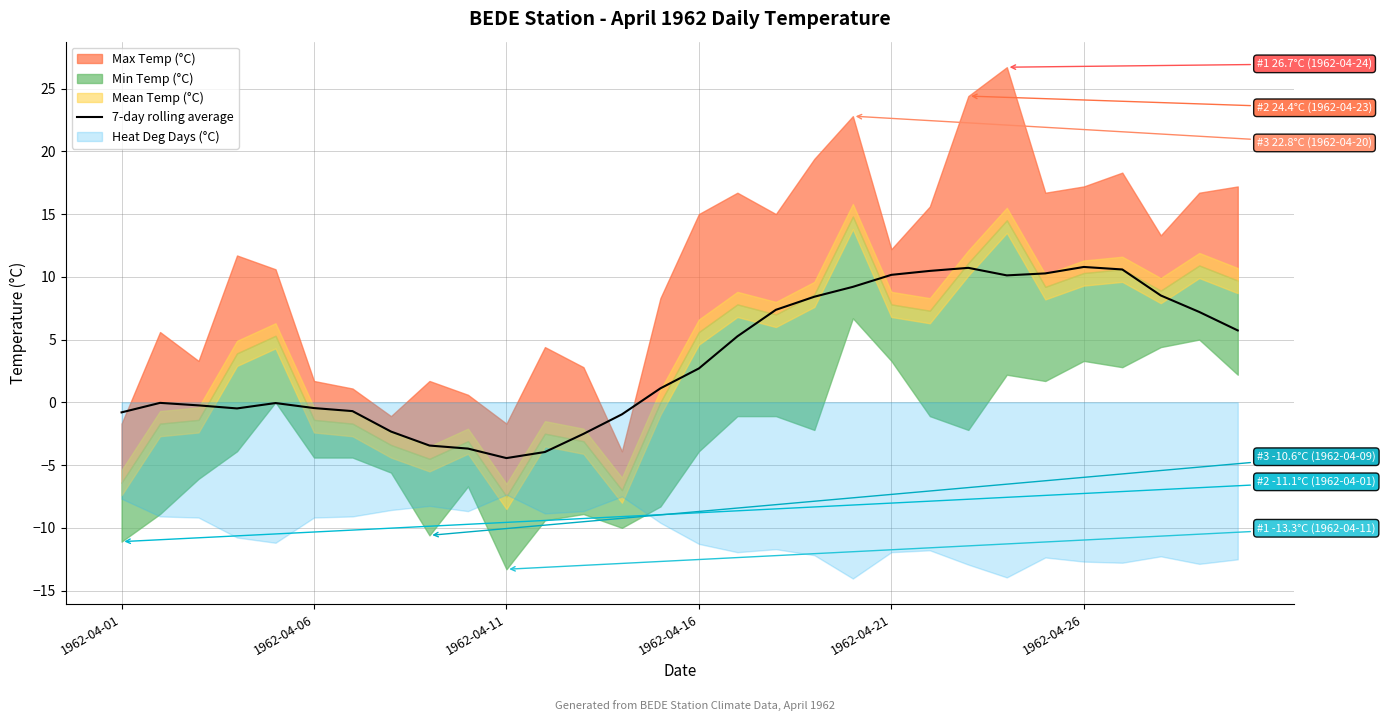

How many values are below 2?

15